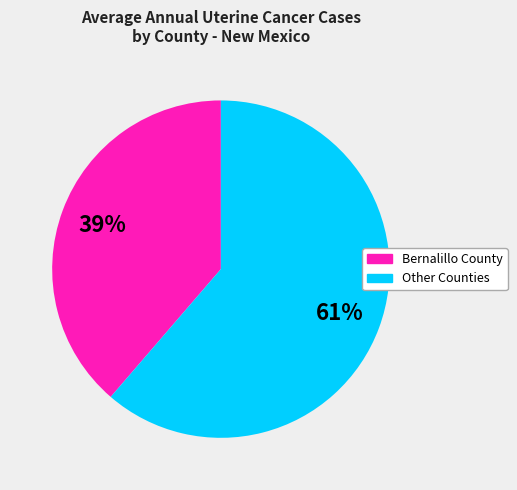

How many segments does this pie chart have?

2